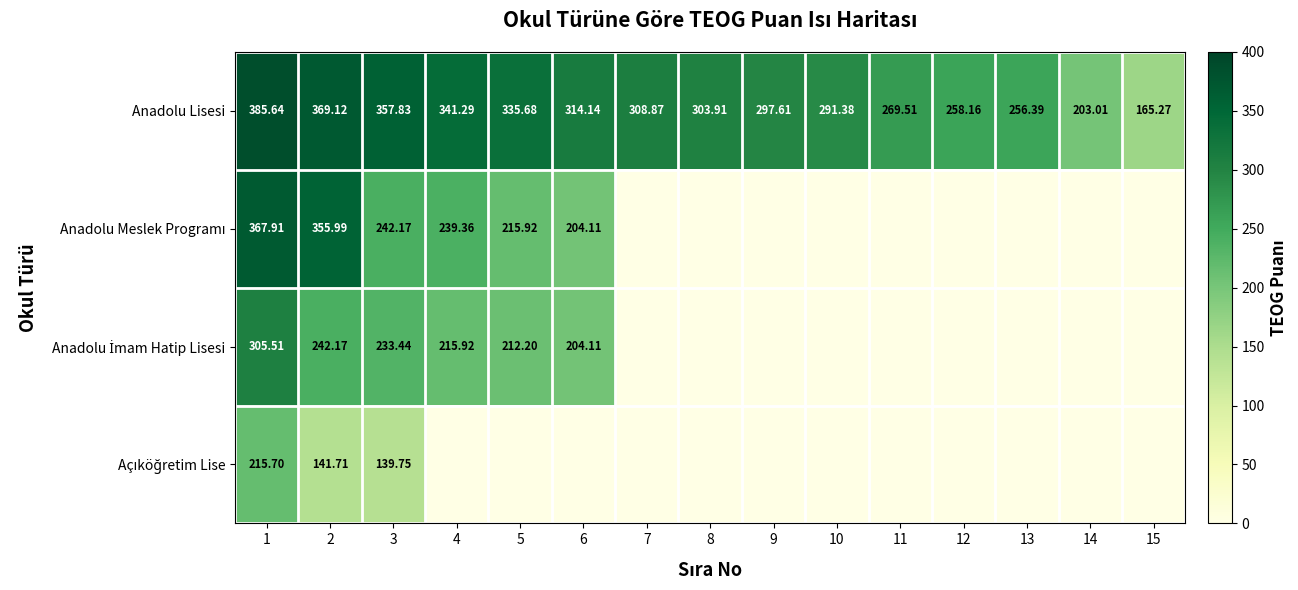

The Anadolu Meslek Programı series shows 0.0 at 7. True or false?

True